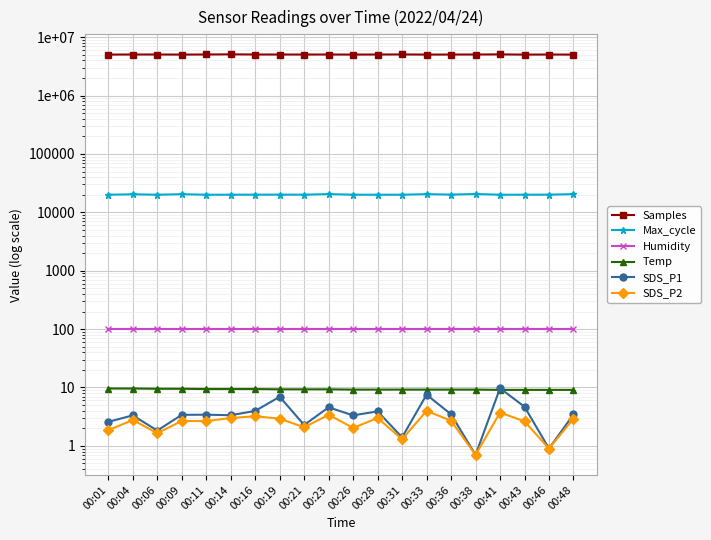

Reading right to left, extract all data points from this chart.

Samples: 5030787.0	5047821.0	5031766.0	5069378.0	5051039.0	5042756.0	5036539.0	5060166.0	5049481.0	5037475.0	5048506.0	5045996.0	5048408.0	5051293.0	5081526.0	5053652.0	5035155.0	5051344.0	5051434.0	5034712.0
Max_cycle: 20474.0	20086.0	20049.0	20044.0	20586.0	20111.0	20476.0	20040.0	20036.0	20051.0	20507.0	20071.0	20089.0	20084.0	20036.0	20040.0	20442.0	20037.0	20345.0	20044.0
Humidity: 99.9	99.9	99.9	99.9	99.9	99.9	99.9	99.9	99.9	99.9	99.9	99.9	99.9	99.9	99.9	99.9	99.9	99.9	99.9	99.9
Temp: 9.1	9.1	9.1	9.1	9.2	9.2	9.2	9.2	9.2	9.2	9.3	9.3	9.3	9.4	9.4	9.4	9.5	9.5	9.6	9.6
SDS_P1: 3.5	0.9	4.7	9.7	0.7	3.5	7.5	1.4	3.9	3.3	4.6	2.3	6.9	4.0	3.4	3.4	3.4	1.8	3.3	2.6
SDS_P2: 2.9	0.9	2.6	3.7	0.7	2.7	4.0	1.3	3.0	2.0	3.4	2.1	2.9	3.2	3.0	2.6	2.7	1.6	2.8	1.9